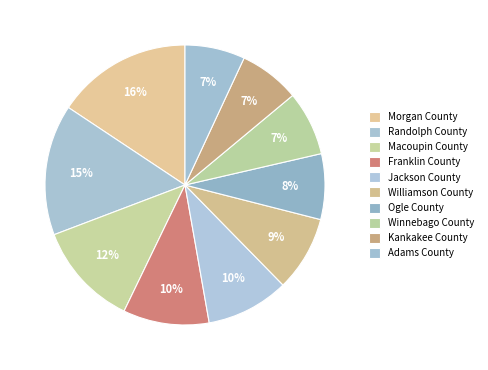

The Adams County slice represents 19% of the pie. True or false?

False